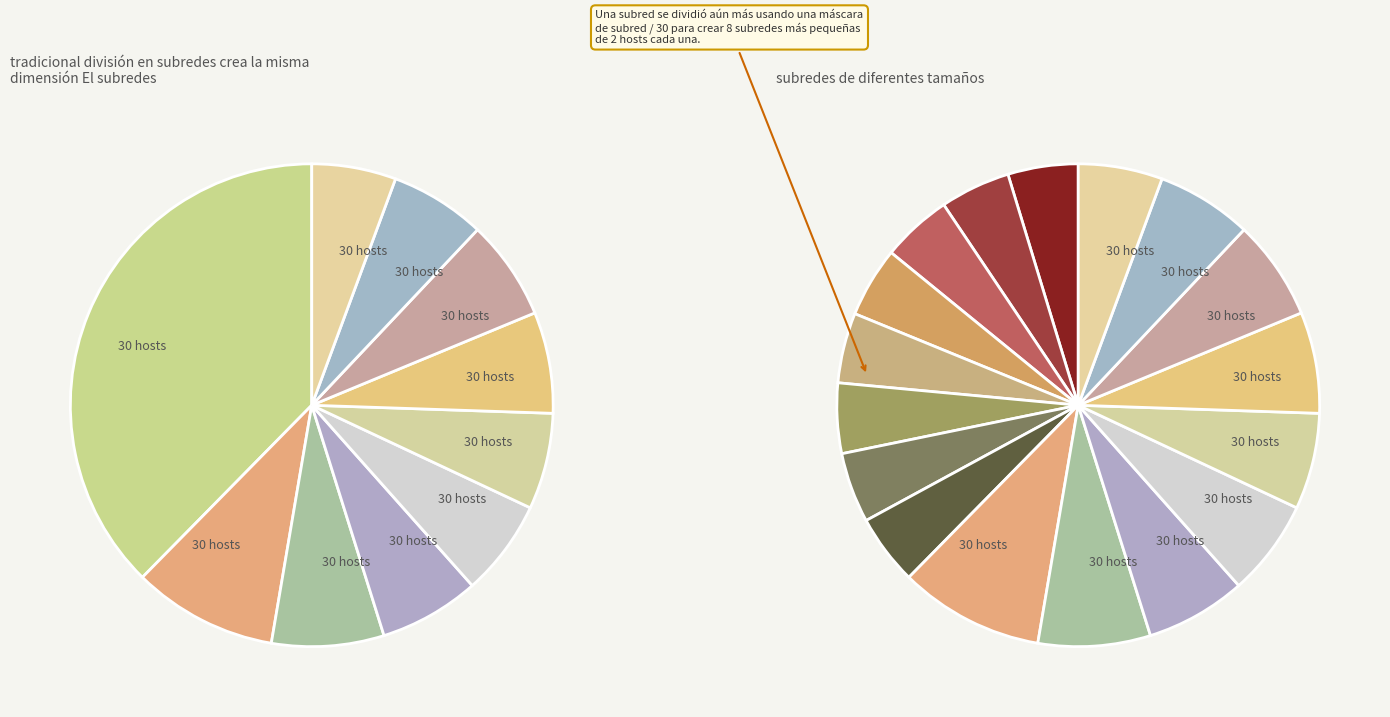

How many slices are in this pie chart?

10